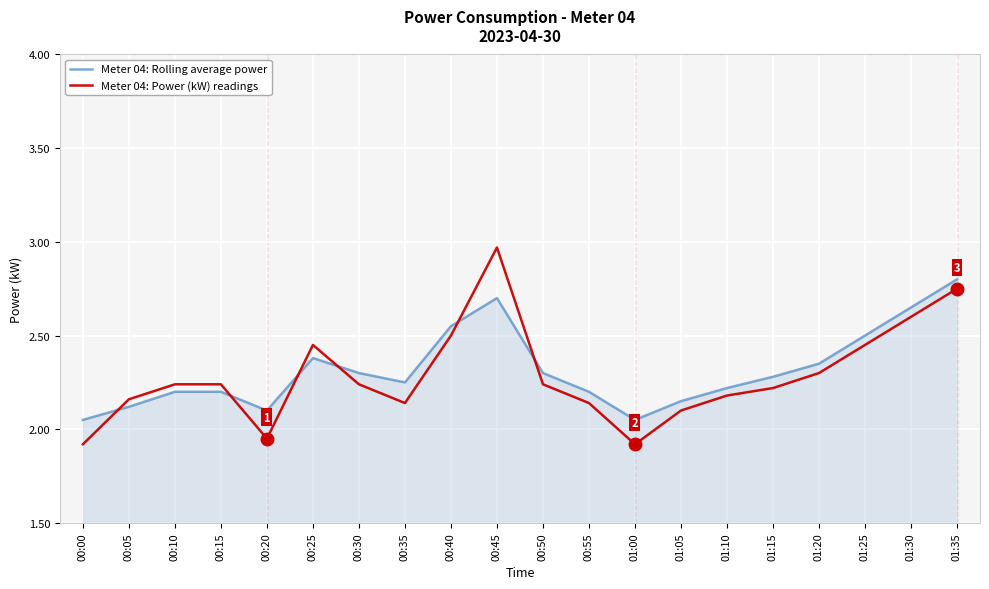

Which series changed the most between 00:00 and 00:40?

Meter 04: Power (kW) readings